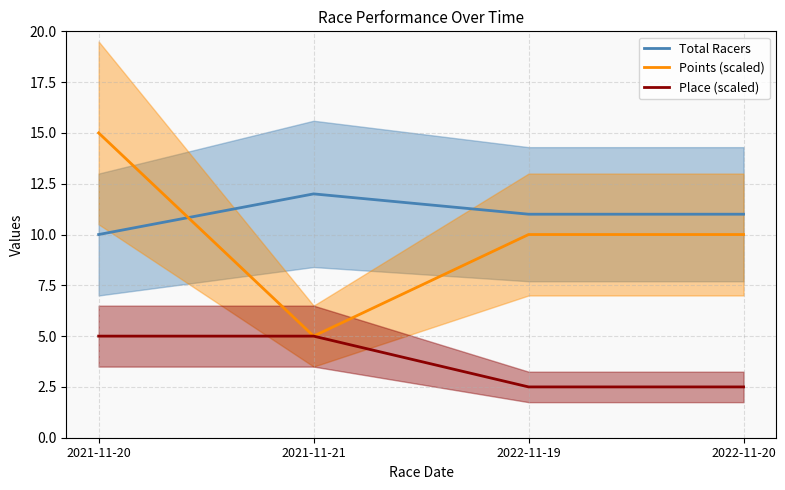

What is the spread (max minus min) of values at 2021-11-21?

7.0